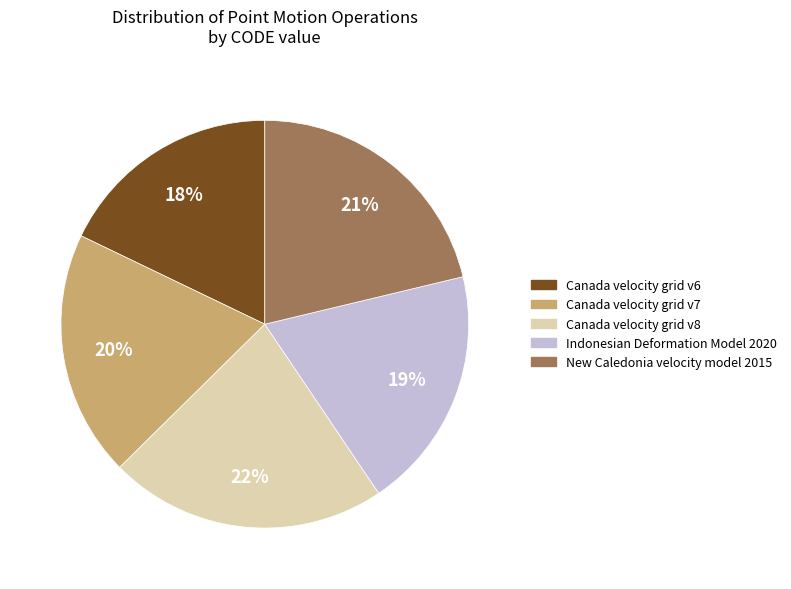

Is it true that Canada velocity grid v7 is 6% of the pie?

False